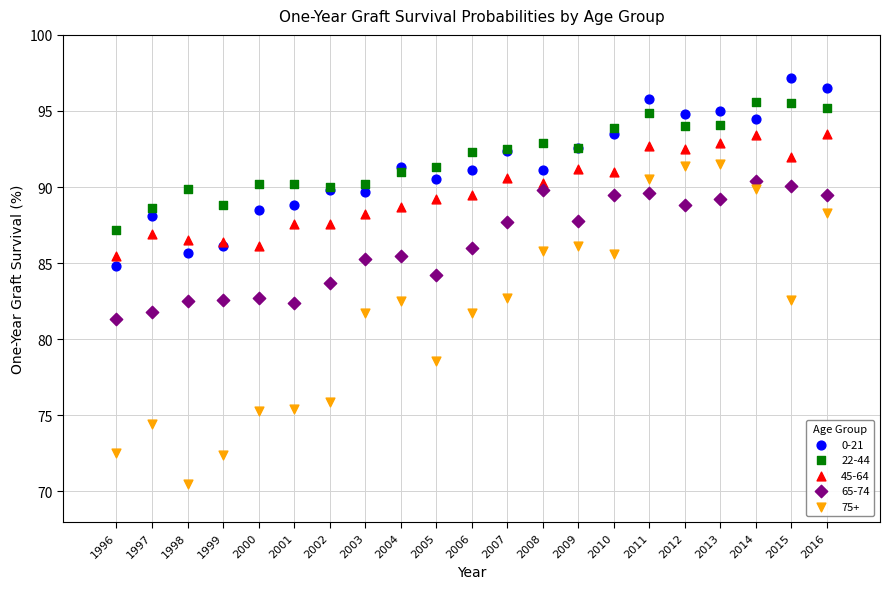

Which series reaches the minimum Y coordinate?

75+